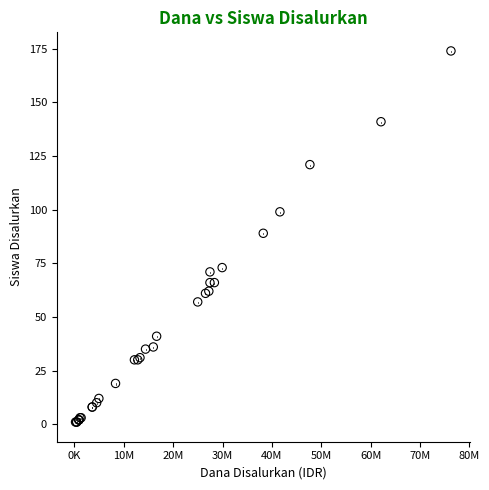

What Y value in the scatter plot is closest to 87?

89